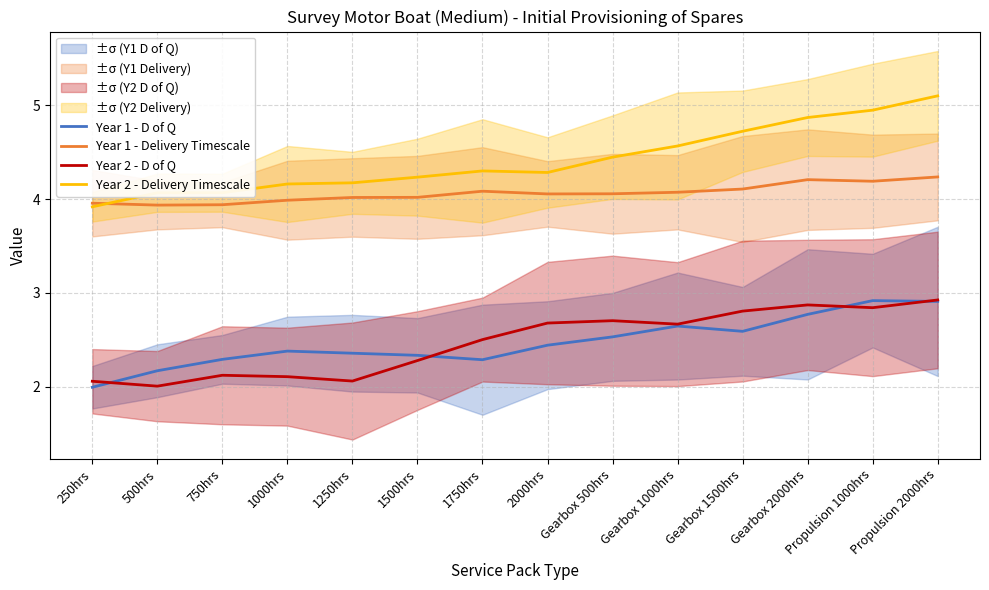

Reading left to right, list all the values displayed in this chart.

Year 1 - D of Q: 250hrs=2.0	500hrs=2.2	750hrs=2.3	1000hrs=2.4	1250hrs=2.4	1500hrs=2.3	1750hrs=2.3	2000hrs=2.4	Gearbox 500hrs=2.5	Gearbox 1000hrs=2.6	Gearbox 1500hrs=2.6	Gearbox 2000hrs=2.8	Propulsion 1000hrs=2.9	Propulsion 2000hrs=2.9
Year 1 - Delivery Timescale: 250hrs=4.0	500hrs=3.9	750hrs=3.9	1000hrs=4.0	1250hrs=4.0	1500hrs=4.0	1750hrs=4.1	2000hrs=4.1	Gearbox 500hrs=4.1	Gearbox 1000hrs=4.1	Gearbox 1500hrs=4.1	Gearbox 2000hrs=4.2	Propulsion 1000hrs=4.2	Propulsion 2000hrs=4.2
Year 2 - D of Q: 250hrs=2.1	500hrs=2.0	750hrs=2.1	1000hrs=2.1	1250hrs=2.1	1500hrs=2.3	1750hrs=2.5	2000hrs=2.7	Gearbox 500hrs=2.7	Gearbox 1000hrs=2.7	Gearbox 1500hrs=2.8	Gearbox 2000hrs=2.9	Propulsion 1000hrs=2.8	Propulsion 2000hrs=2.9
Year 2 - Delivery Timescale: 250hrs=3.9	500hrs=4.1	750hrs=4.1	1000hrs=4.2	1250hrs=4.2	1500hrs=4.2	1750hrs=4.3	2000hrs=4.3	Gearbox 500hrs=4.4	Gearbox 1000hrs=4.6	Gearbox 1500hrs=4.7	Gearbox 2000hrs=4.9	Propulsion 1000hrs=4.9	Propulsion 2000hrs=5.1